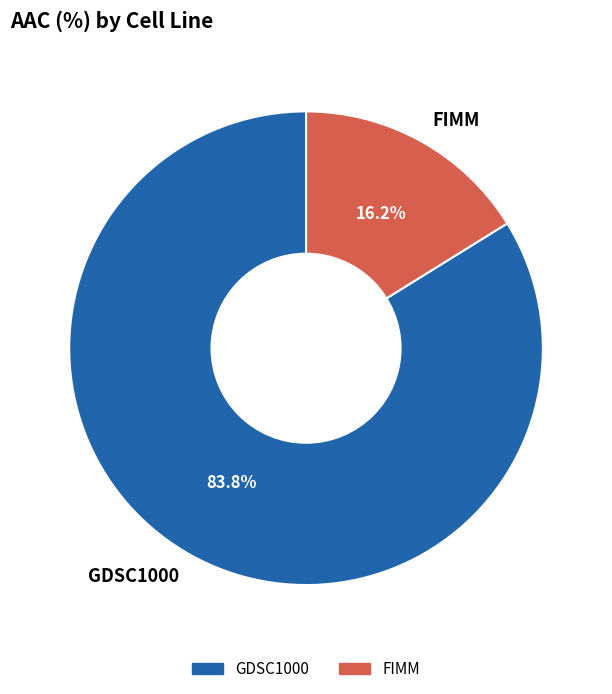

What percentage is the GDSC1000 slice, to the nearest percent?

84%